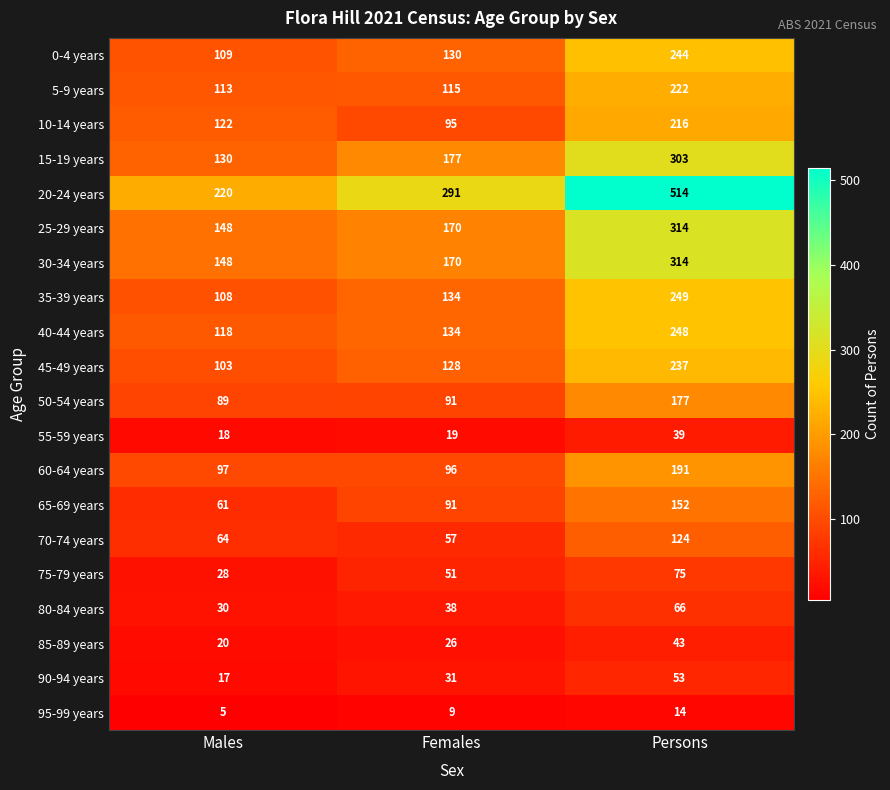

What is the sum of the 80-84 years values at Persons and Males?

96